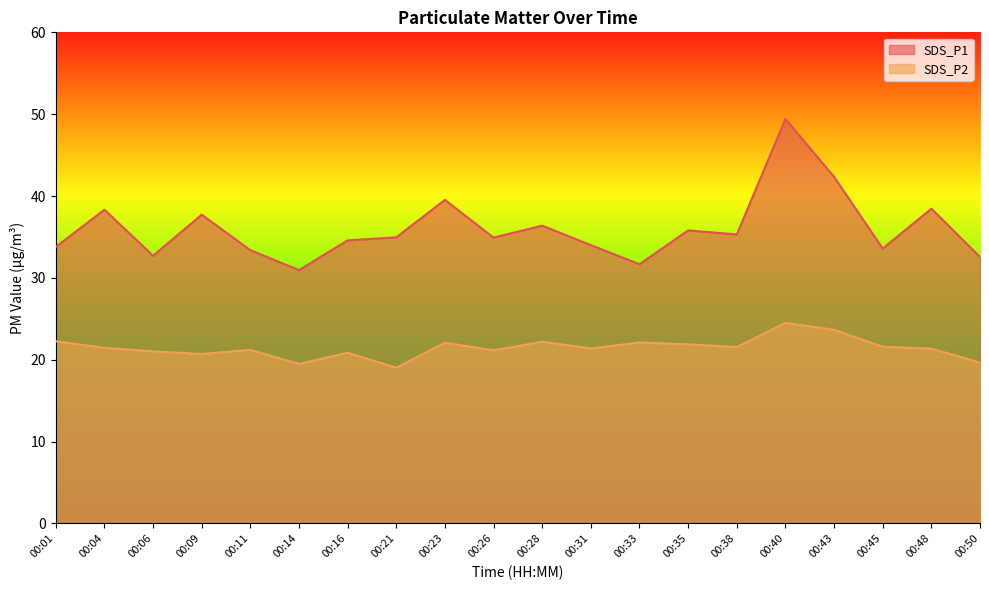

How many data points in SDS_P1 are above 34?

12